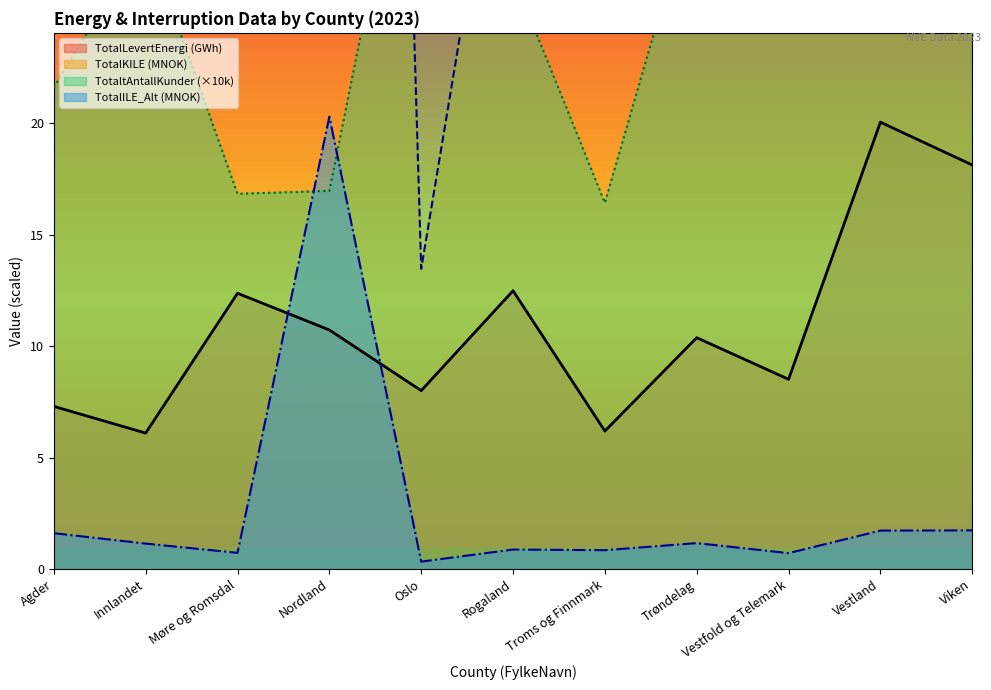

At how many categories does at least one series exceed 14?

11